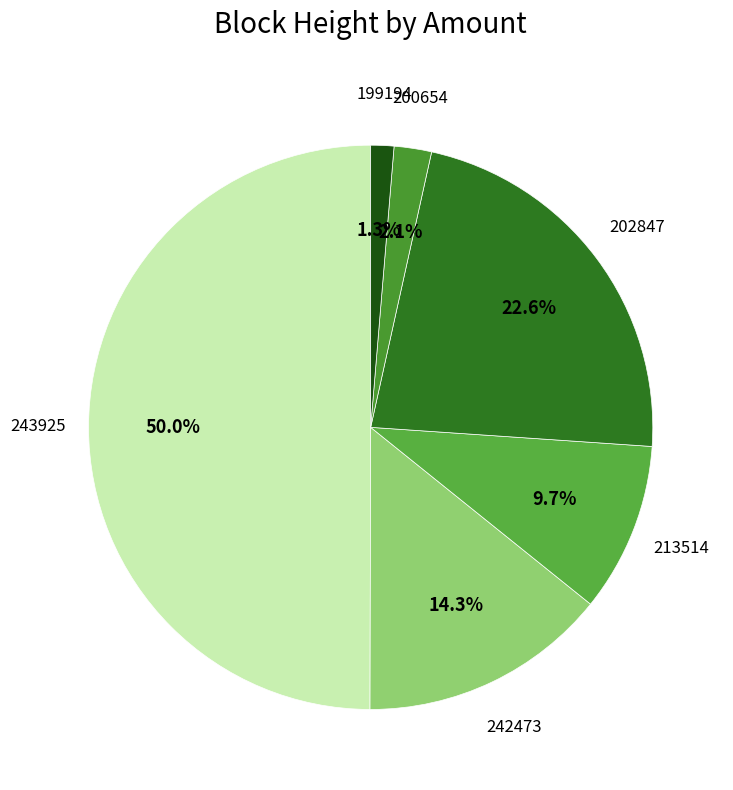

Combined, do 202847 and 243925 account for over 50%?

Yes